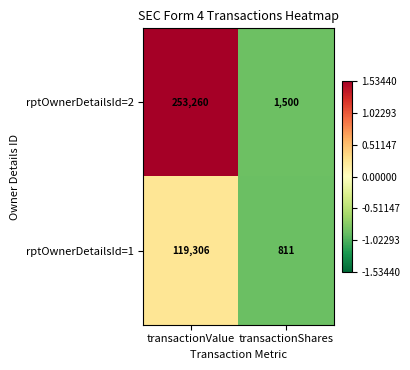

Which category has the highest value across all series?

transactionValue